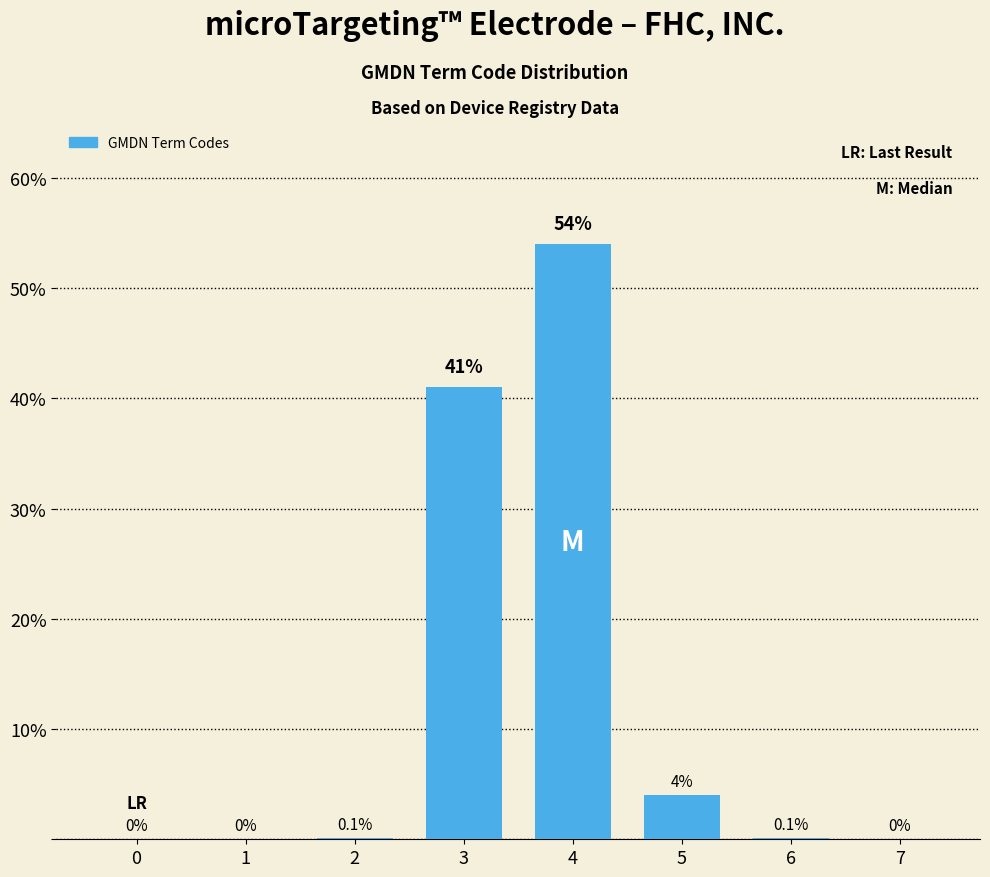

Is it true that the value at 1 is 0.0?

True